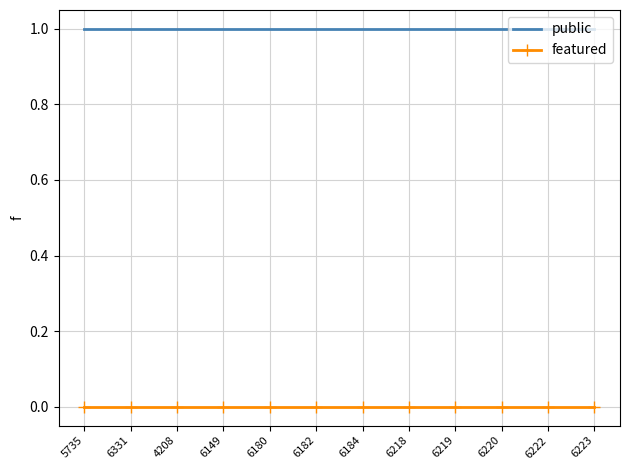

True or false: featured and public cross at least once.

False